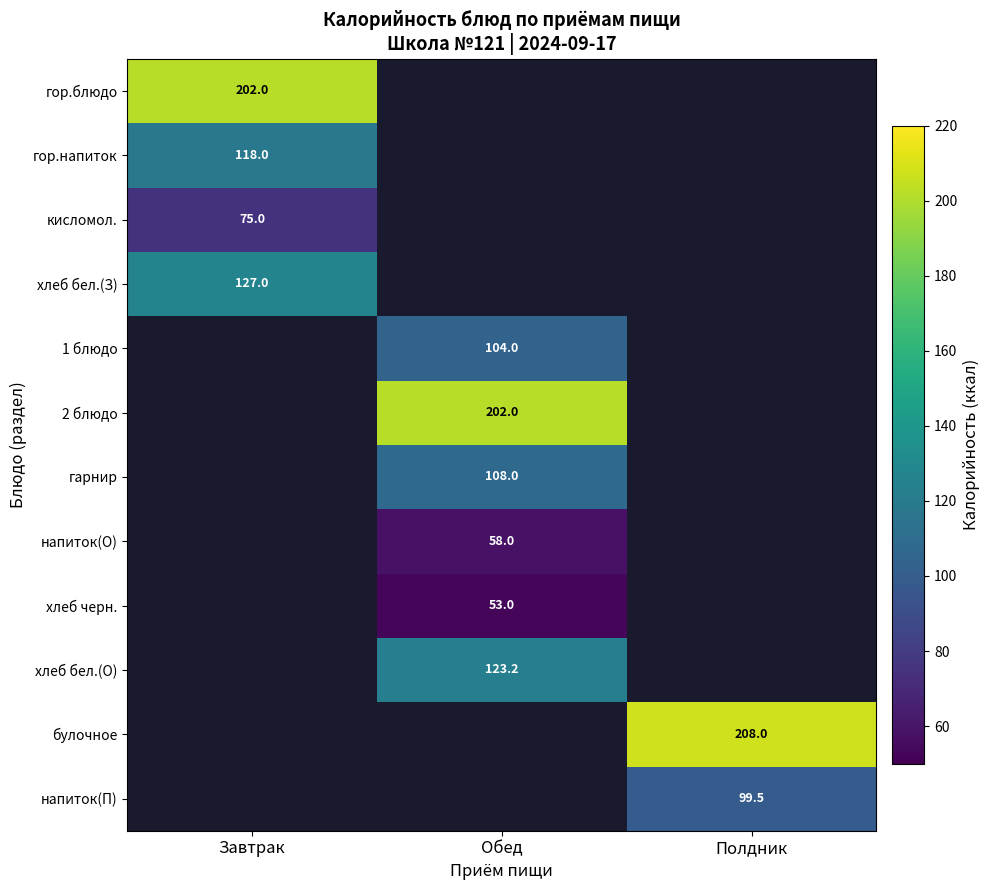

The напиток(О) series shows 76.4 at Обед. True or false?

False